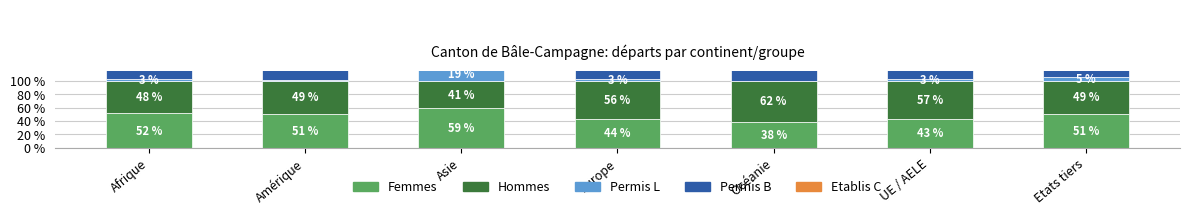

What is the difference between the Hommes values at UE / AELE and Etats tiers?

8.1